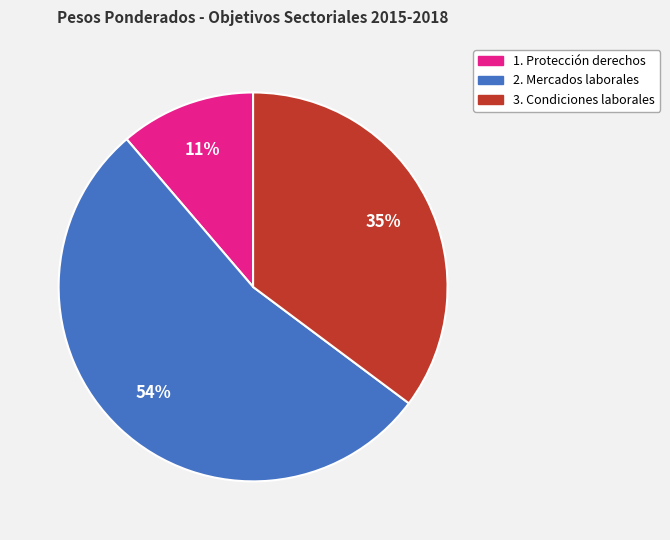

Count the number of slices in the pie.

3